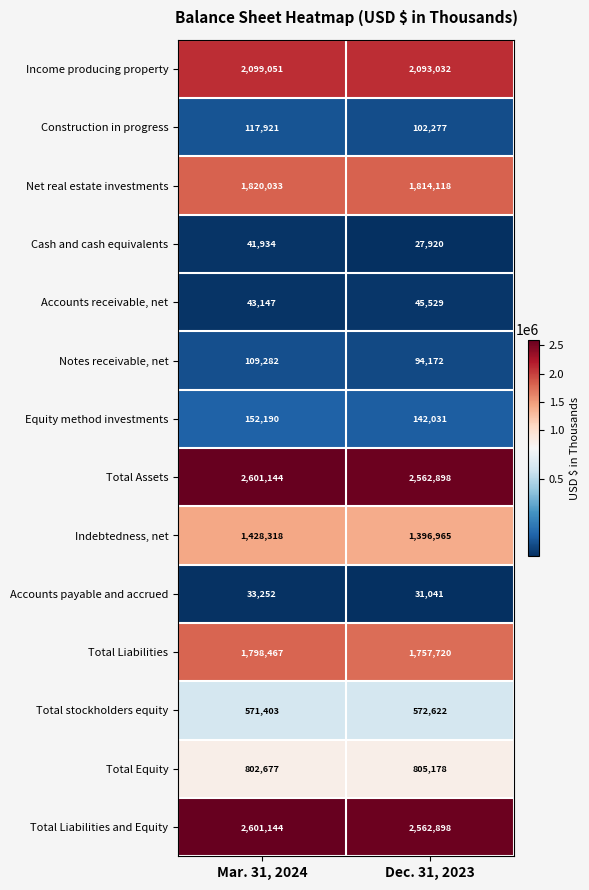

True or false: Income producing property has a value of 2093032 at Dec. 31, 2023.

True